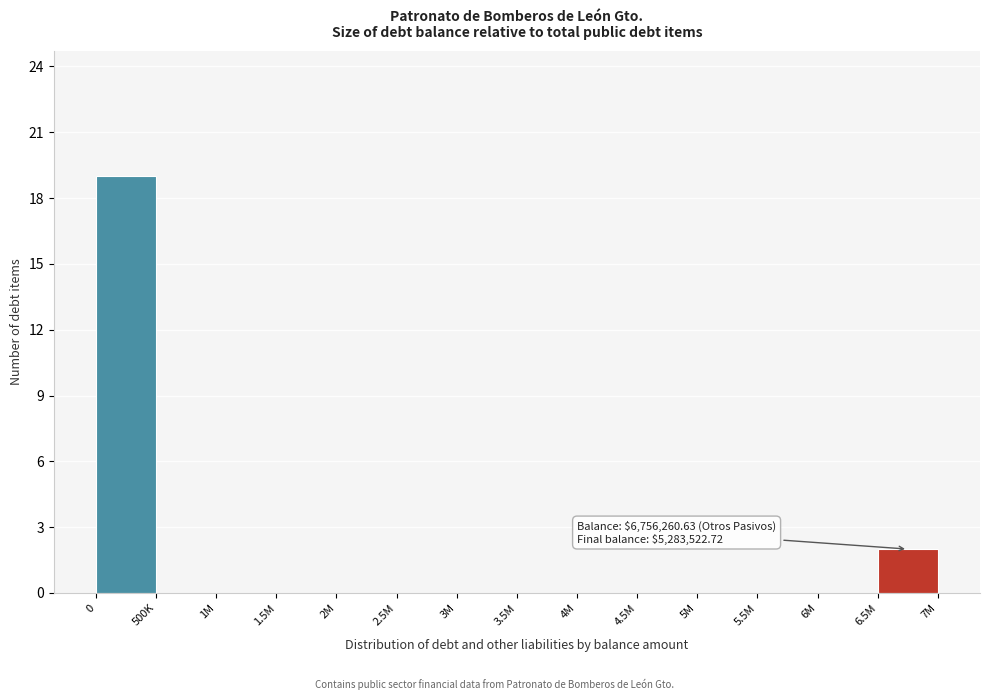

Reading right to left, what are all the values shown in this chart?

6.5M=2	6M=0	5.5M=0	5M=0	4.5M=0	4M=0	3.5M=0	3M=0	2.5M=0	2M=0	1.5M=0	1M=0	500K=0	0=19